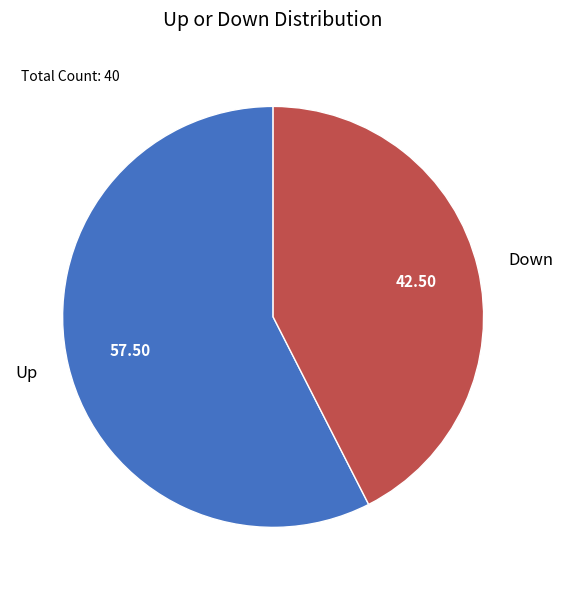

Do Up and Down together represent more than half of the pie?

Yes